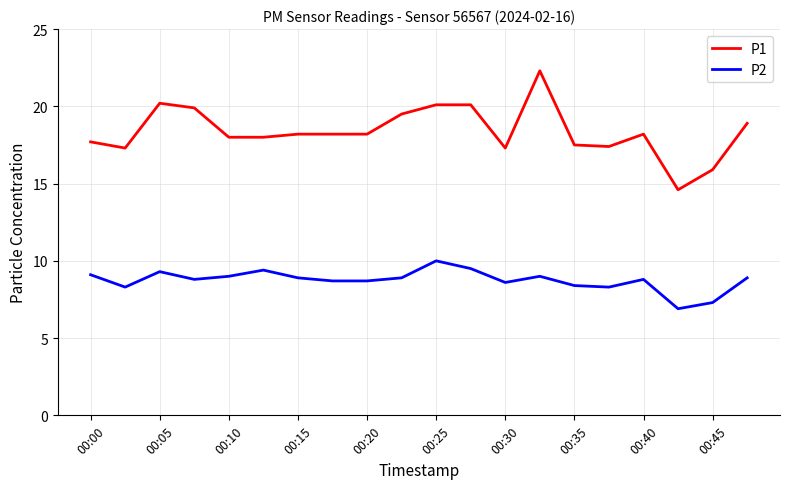

What is the lowest value of the P2 series?

6.9